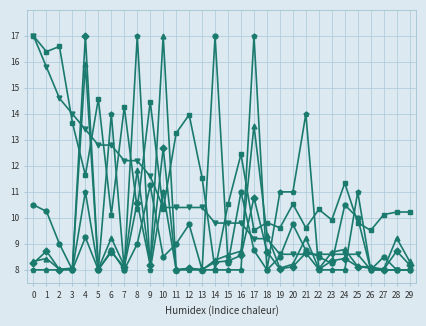

What is the difference between the highest and lowest values at 28?

2.2